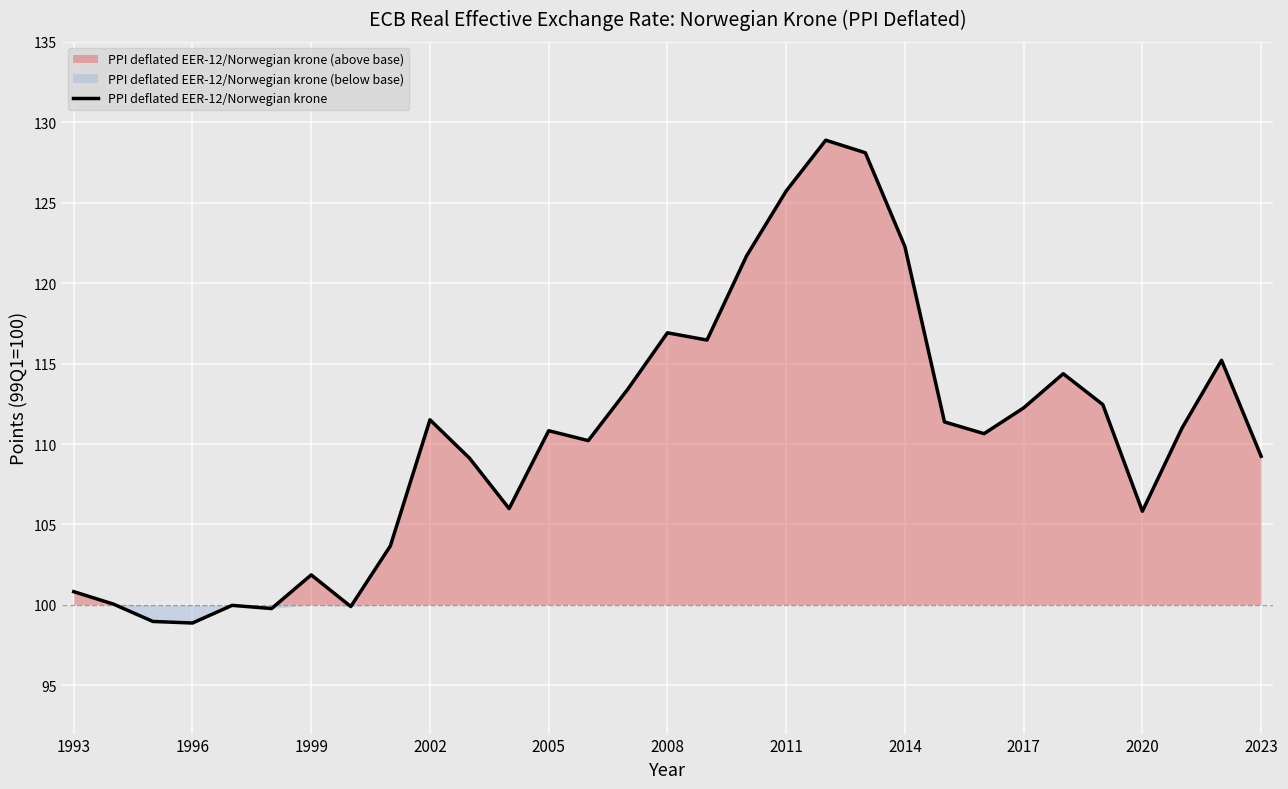

The PPI deflated EER-12/Norwegian krone series shows 98.9 at 1996. True or false?

True